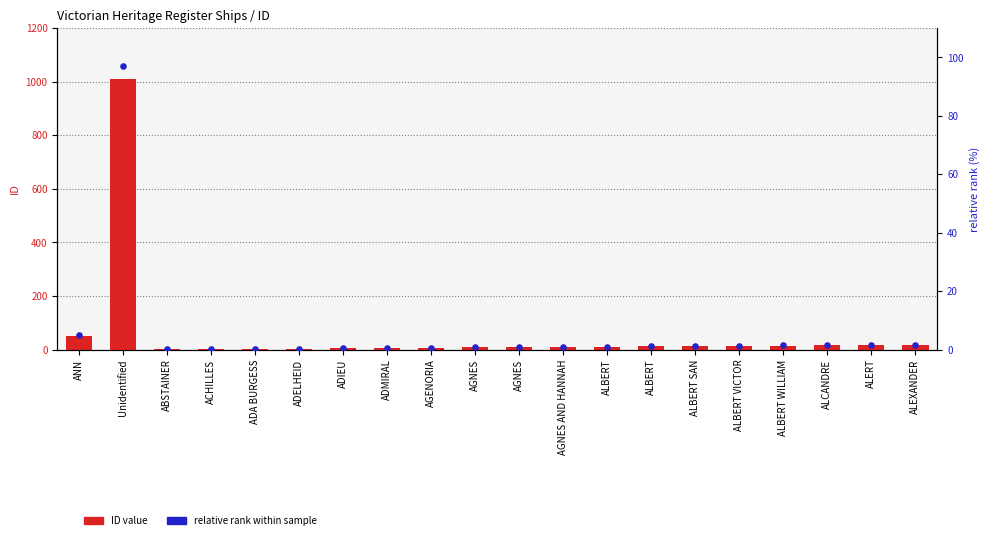

What is the total value across all series at ADIEU?

5.5